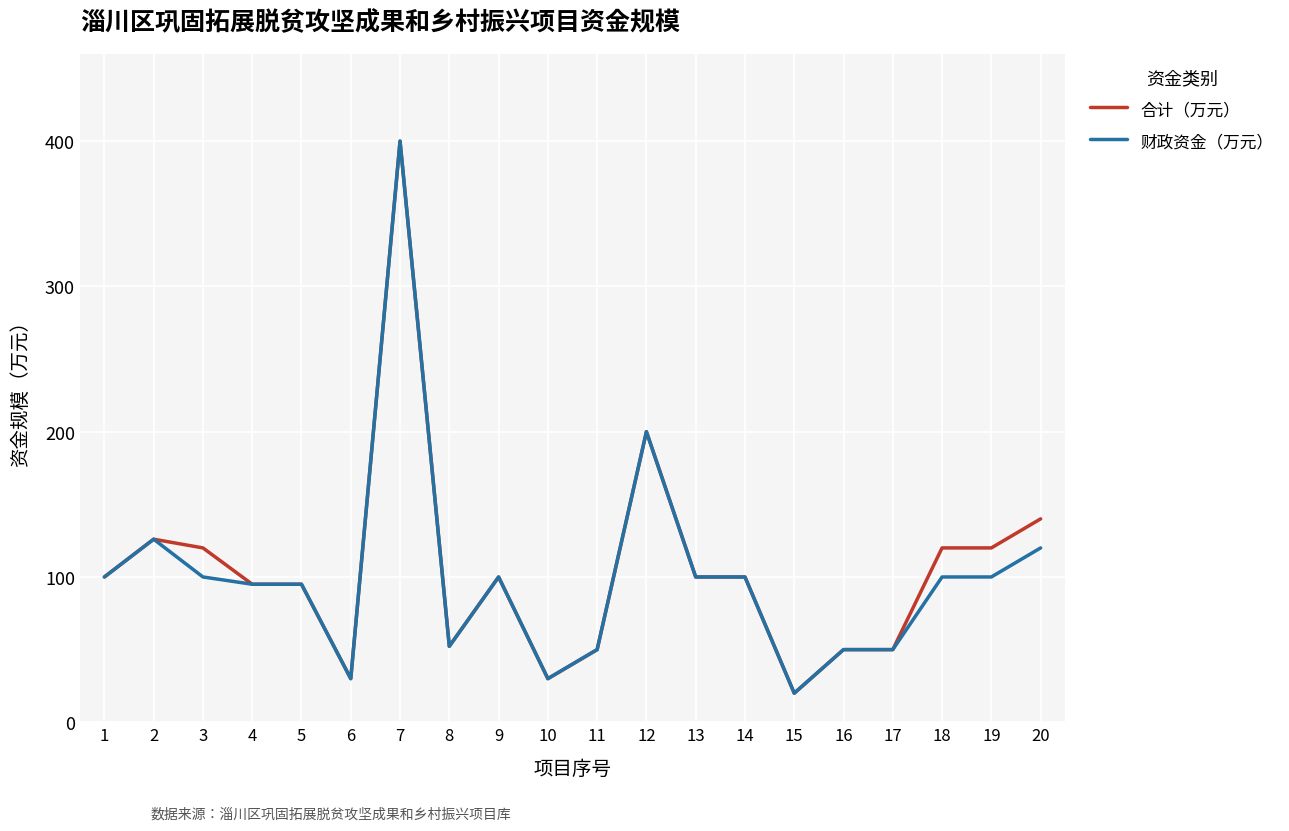

How many series are shown in this chart?

2